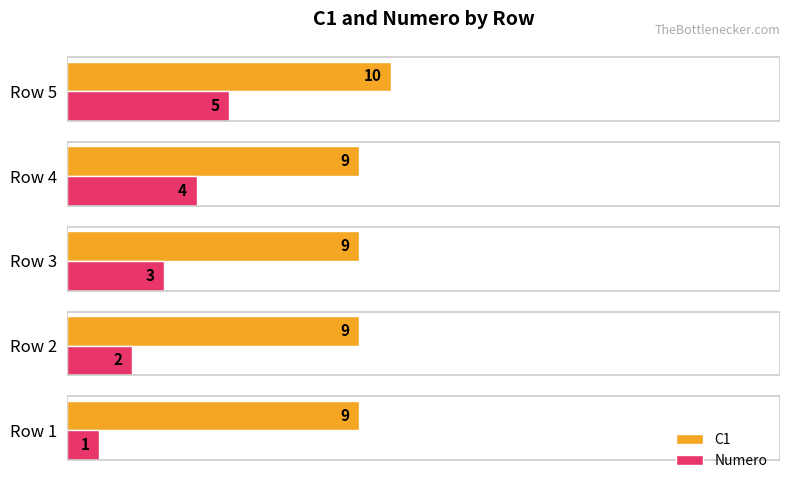

Read the C1 value at Row 2.

9